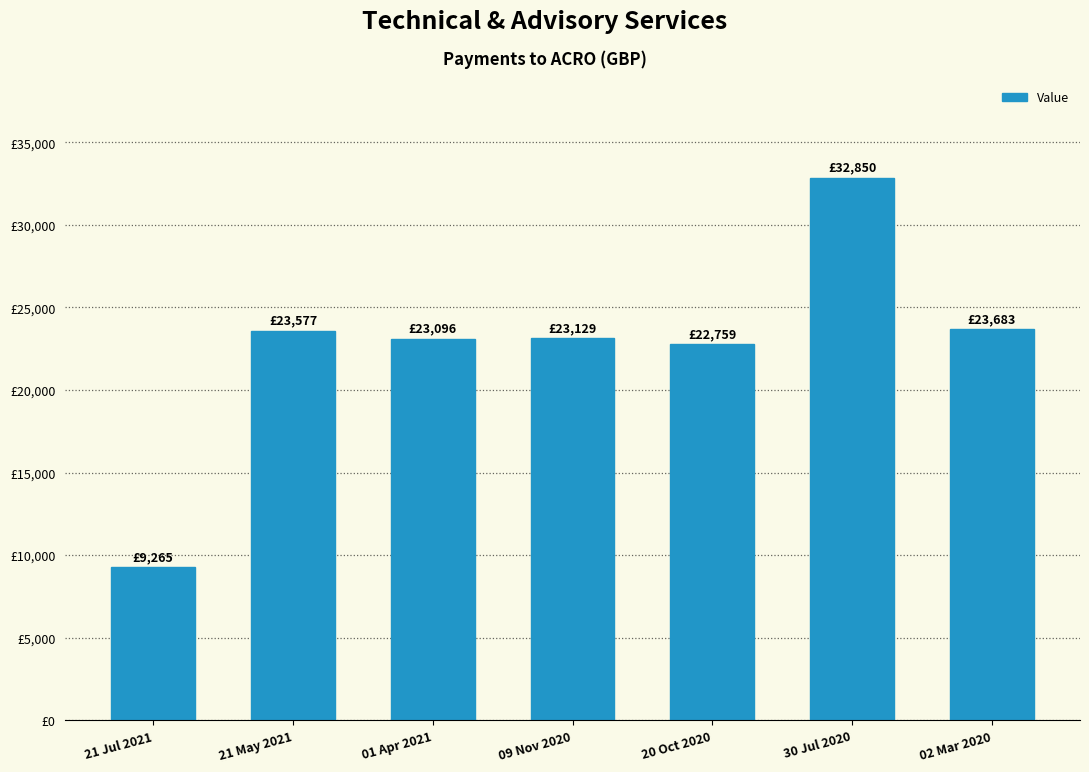

Are the bars horizontal?

No